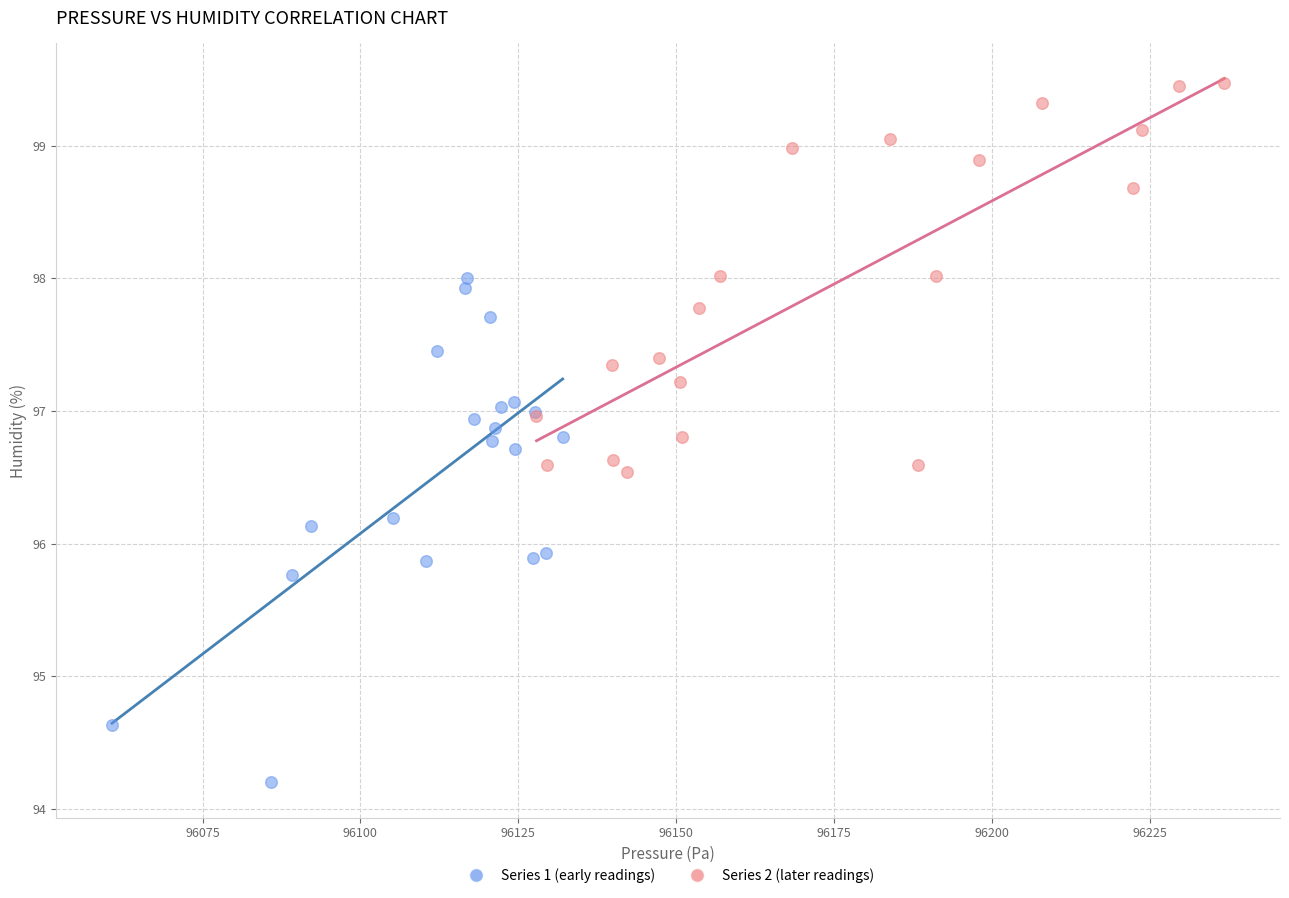

Which series contains the highest Y value?

Series 2 (later readings)